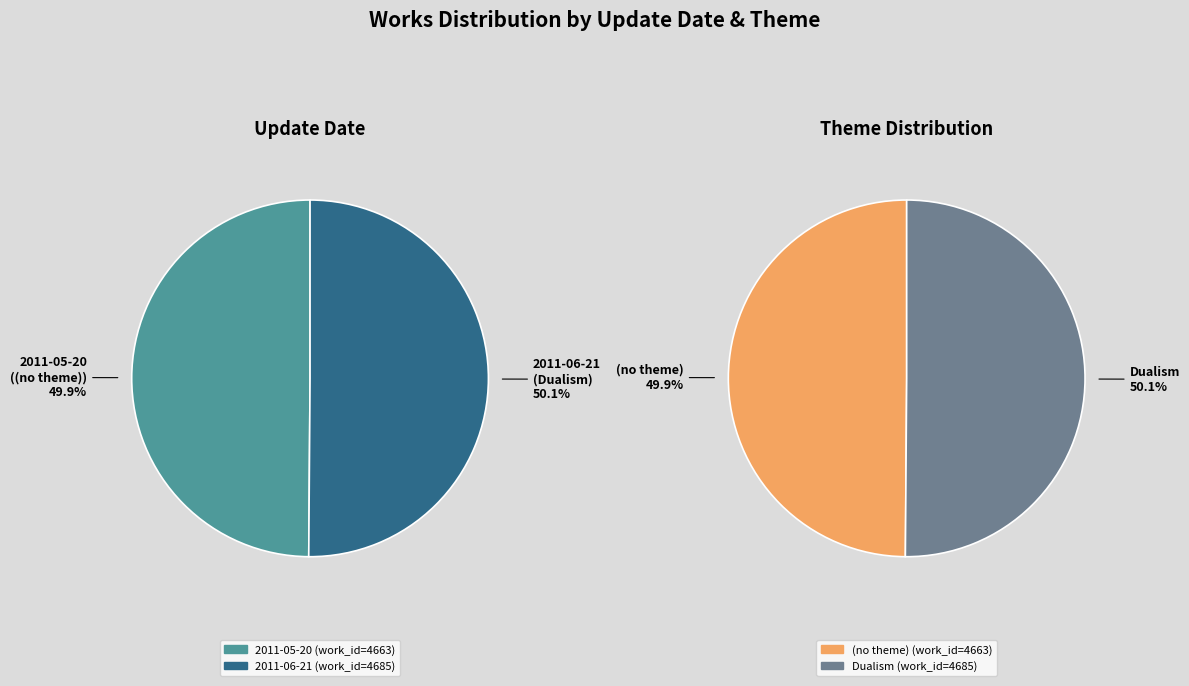

The 2011-06-21 slice represents 50% of the pie. True or false?

True